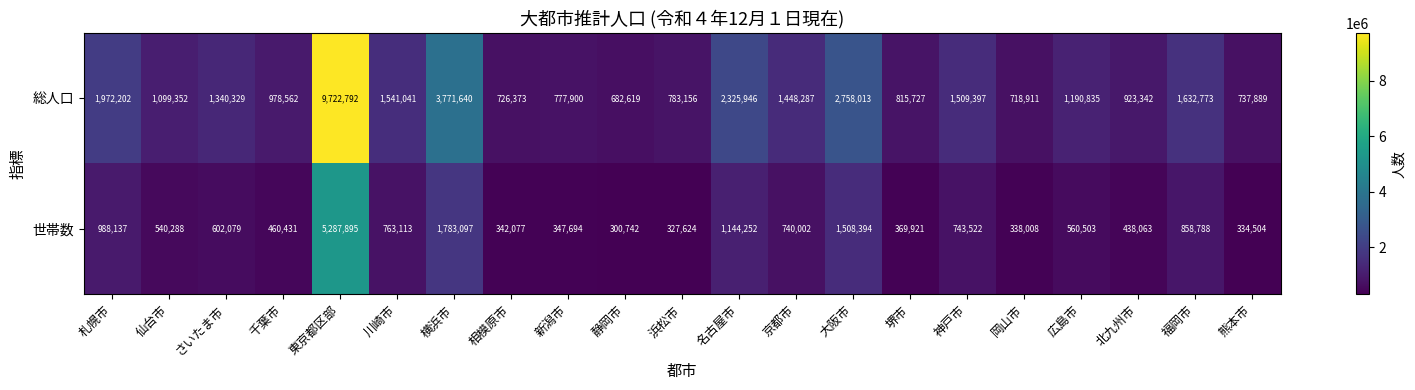

Count the number of data series in this chart.

2